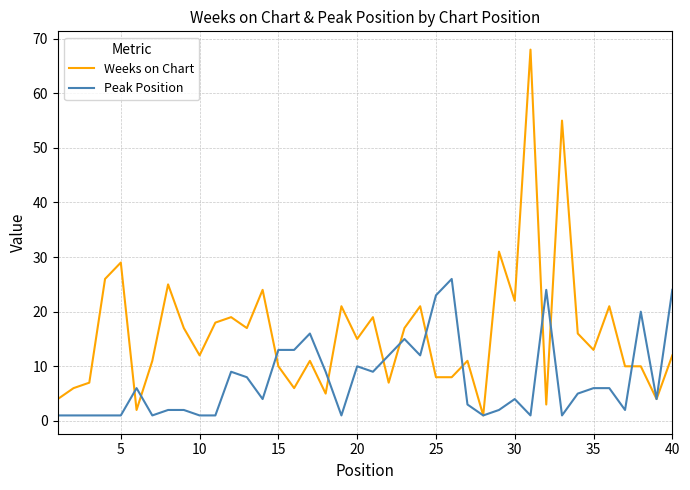

Which series has the largest range (max minus min)?

Weeks on Chart